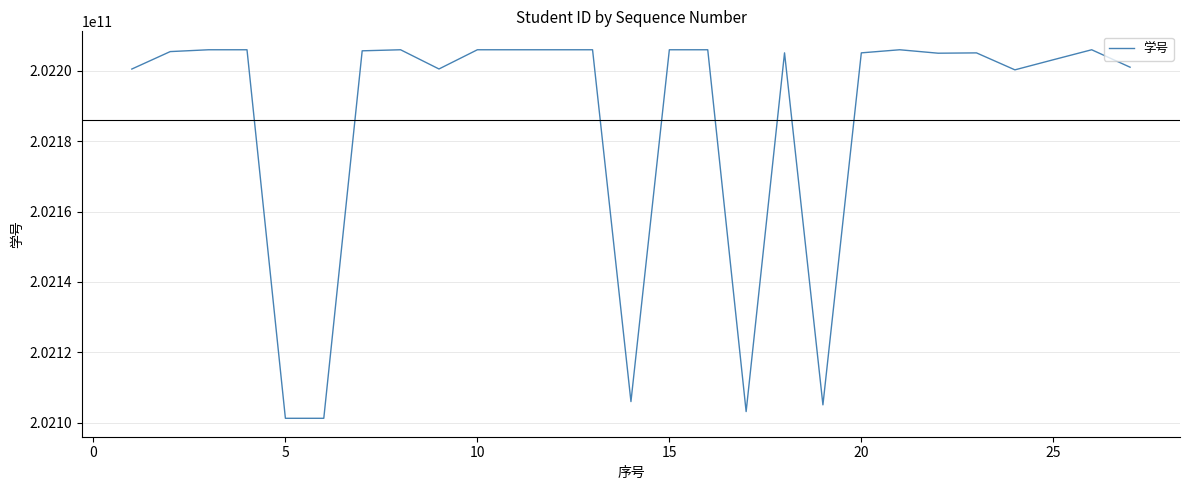

What is the greatest value displayed?

202206010418